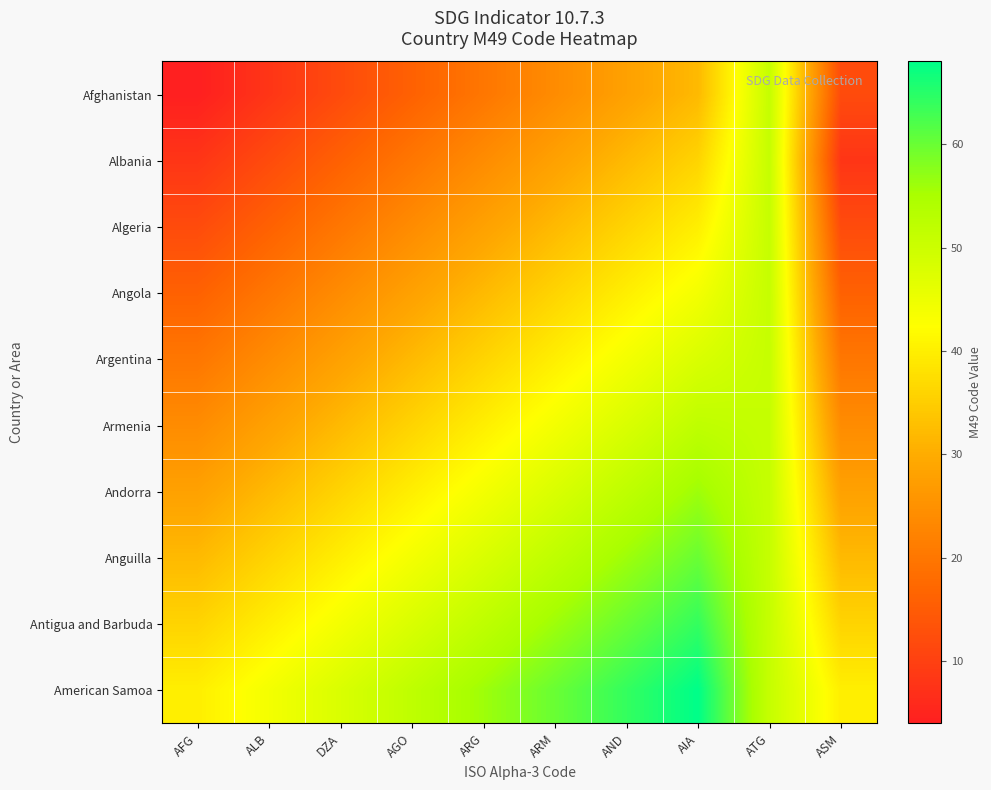

Which series has the widest spread of values?

Afghanistan